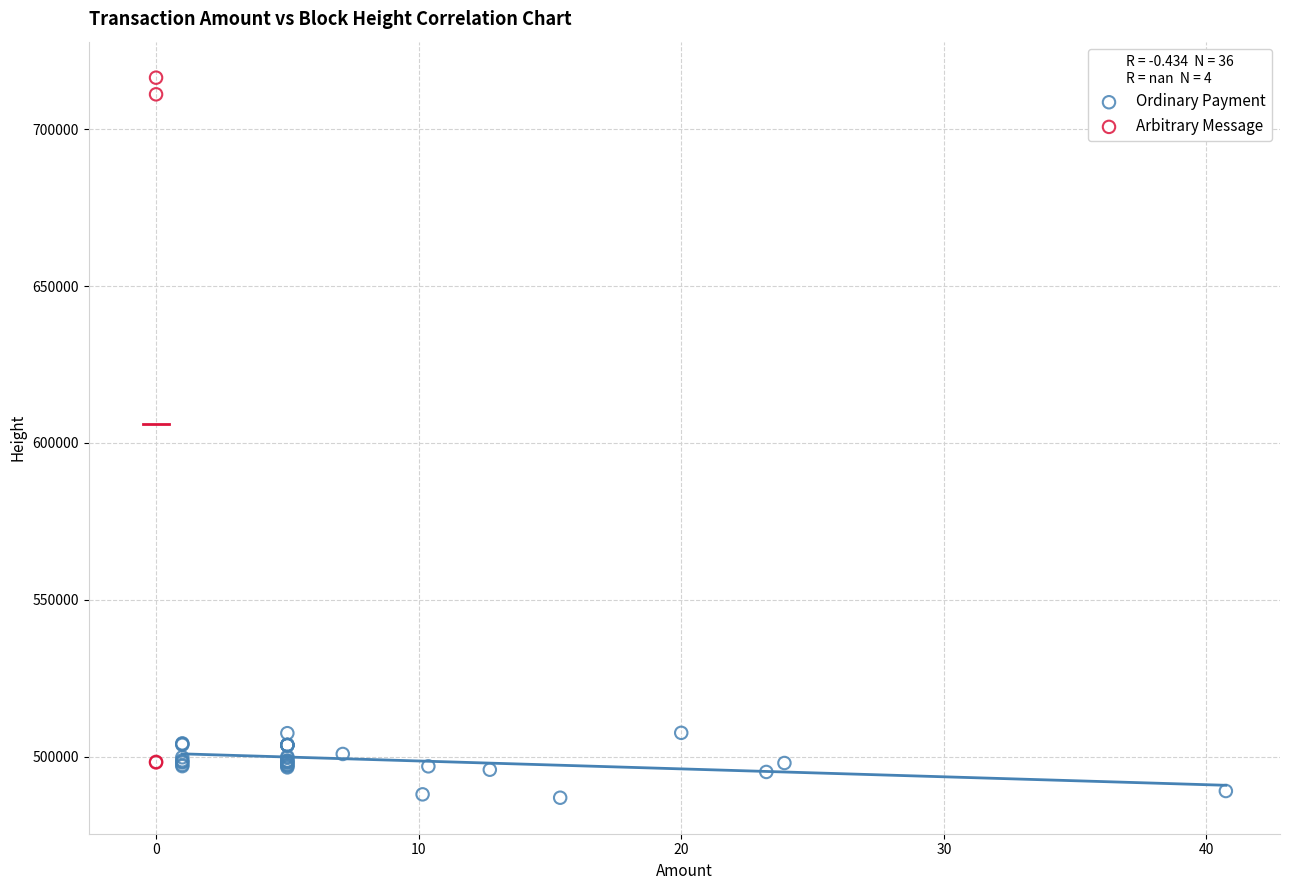

Which series reaches the maximum Y coordinate?

Arbitrary Message